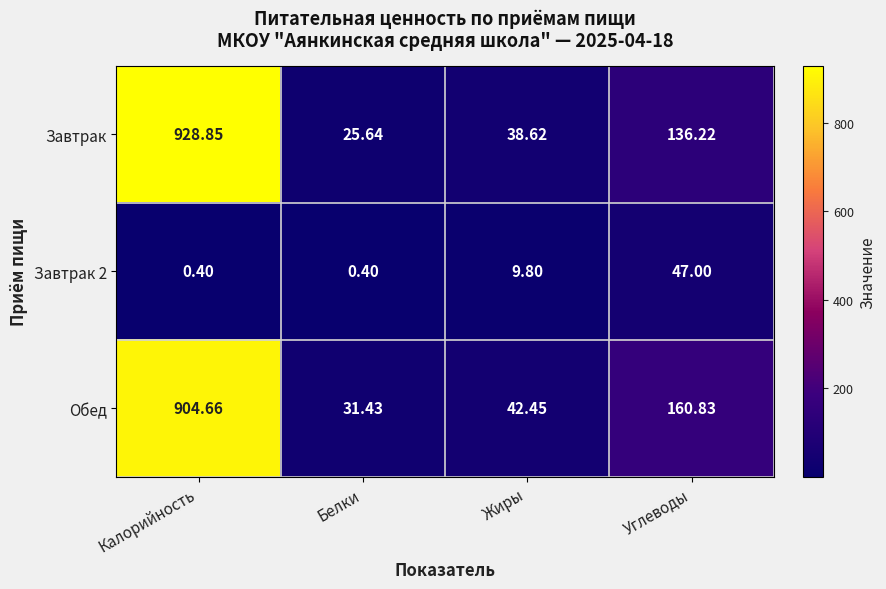

Where is Завтрак 2 nearest to the value 23?

Жиры